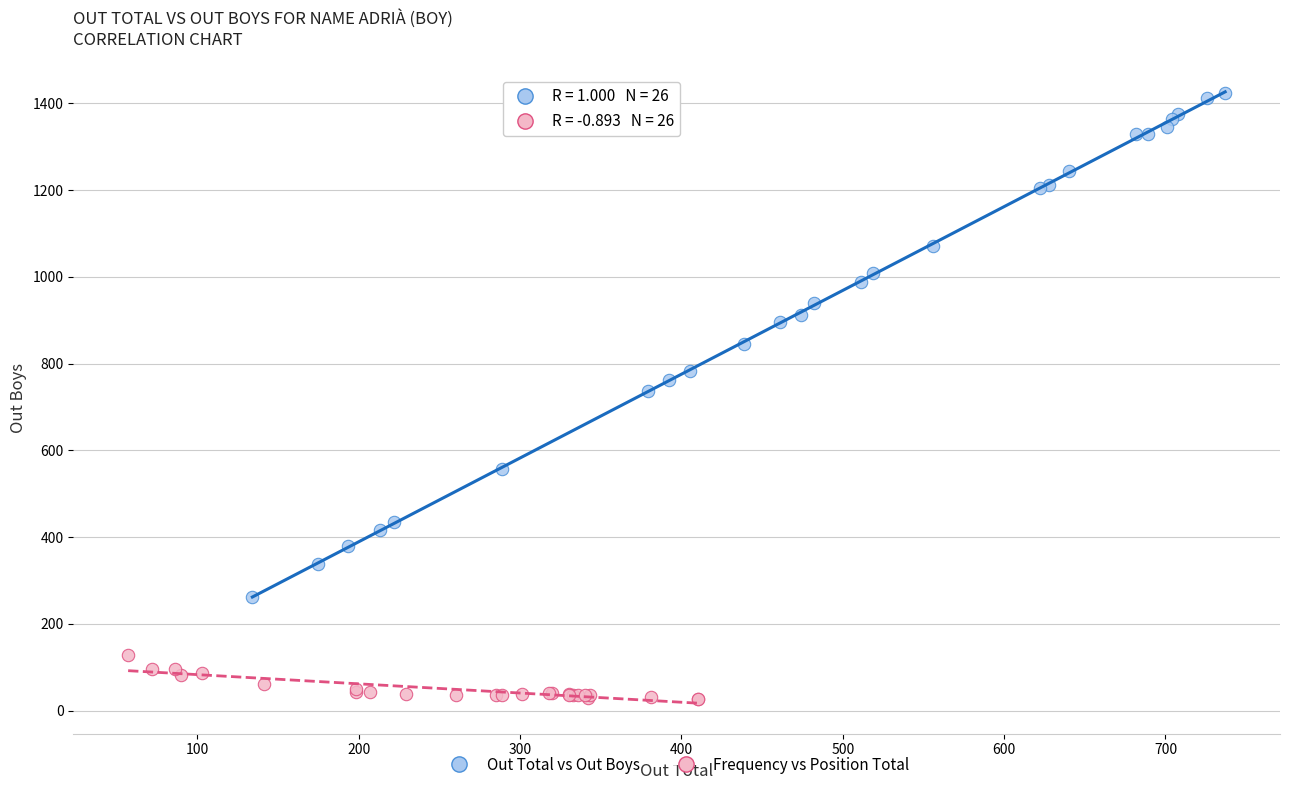

Which series has the largest Y range (max minus min)?

Out Total vs Out Boys